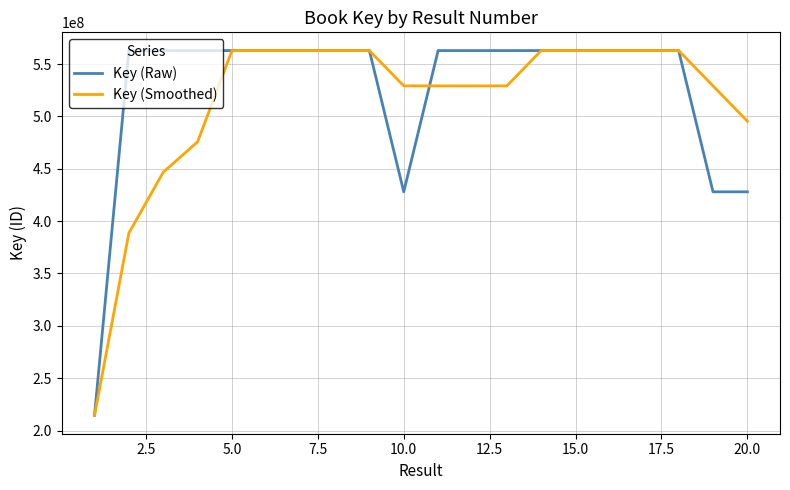

Which series has the largest range (max minus min)?

Key (Raw)